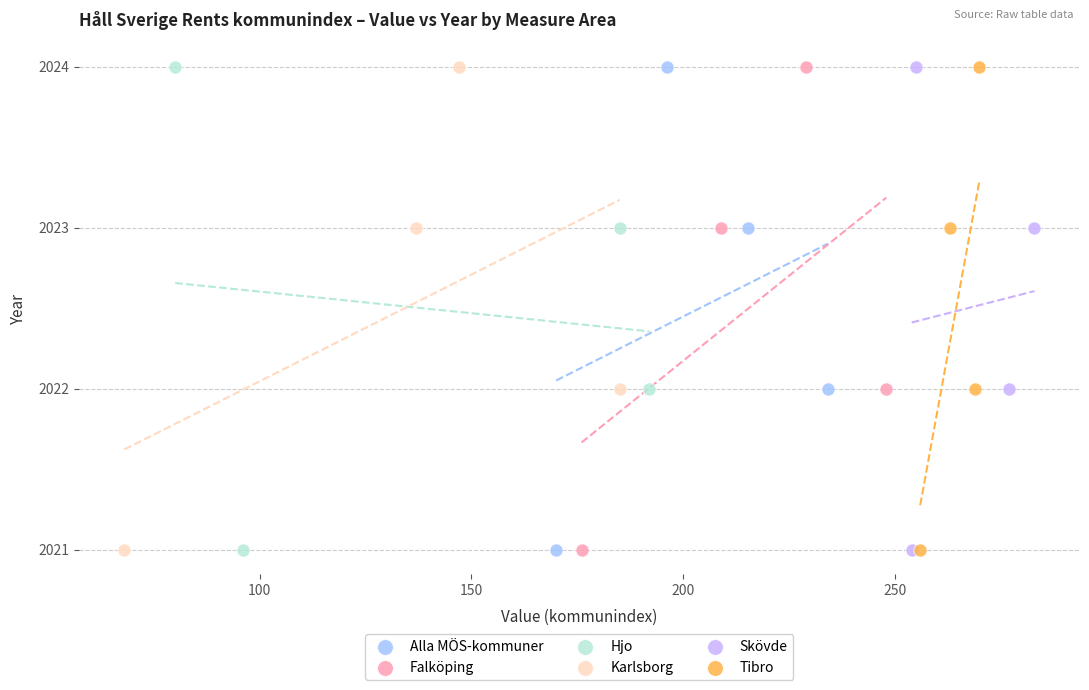

What are all the series names shown in the legend?

Alla MÖS-kommuner, Falköping, Hjo, Karlsborg, Skövde, Tibro